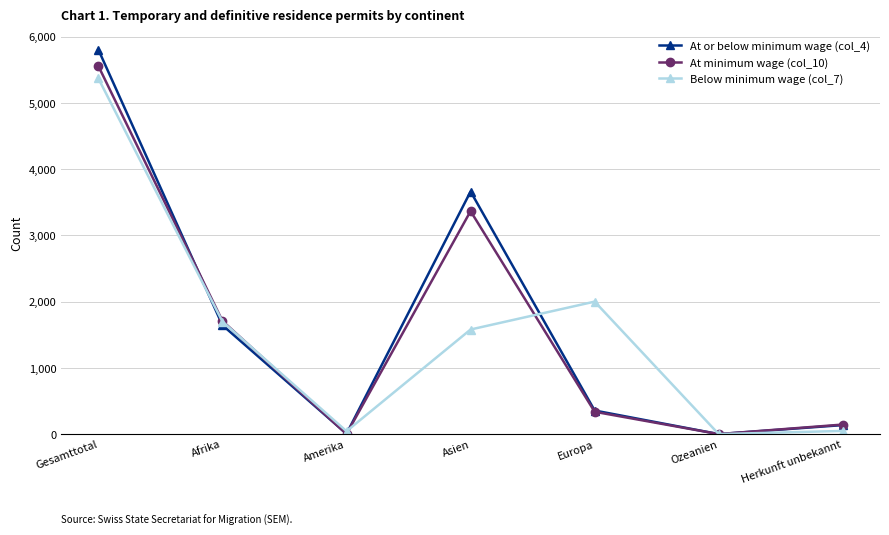

Which series has the largest total across all categories?

At or below minimum wage (col_4)